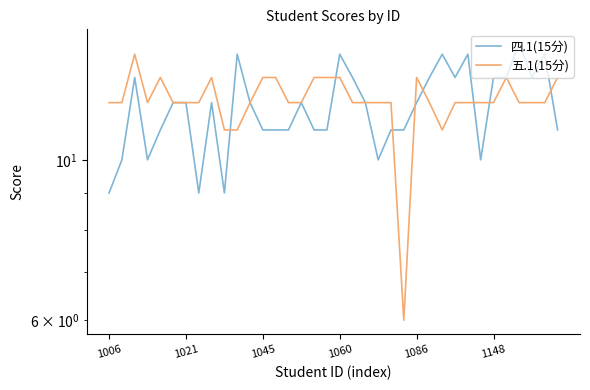

How many data points does each series have?

36